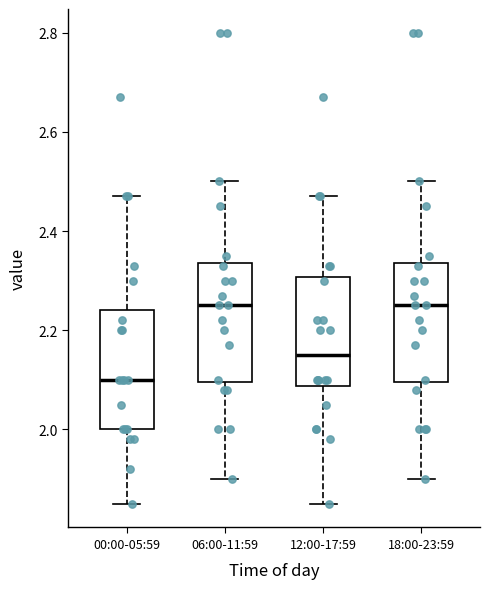

Reading left to right, read every box against the y-axis: the position of its median line, the range the box covers, and the ends of its whiskers. The values are not printed on the chart, so give them approximately, as read against the axis.

00:00-05:59: median 2.10, box 2.00 to 2.24, whiskers 1.86 to 2.48
06:00-11:59: median 2.26, box 2.10 to 2.34, whiskers 1.90 to 2.50
12:00-17:59: median 2.16, box 2.08 to 2.30, whiskers 1.86 to 2.48
18:00-23:59: median 2.26, box 2.10 to 2.34, whiskers 1.90 to 2.50